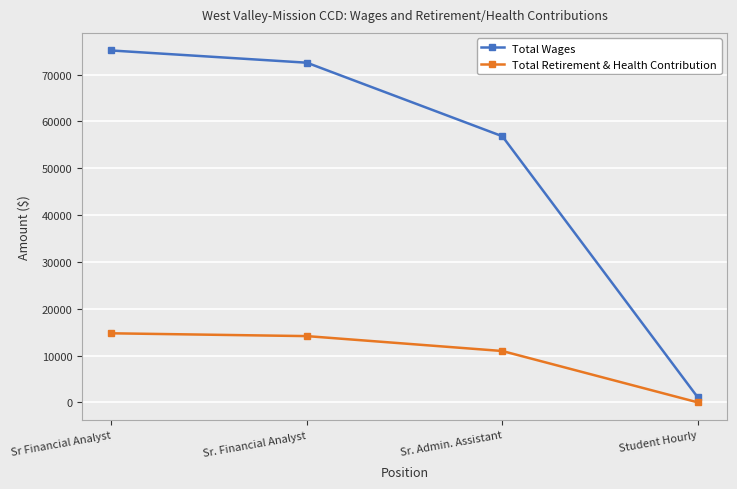

What is the total value across all series at Student Hourly?

1067